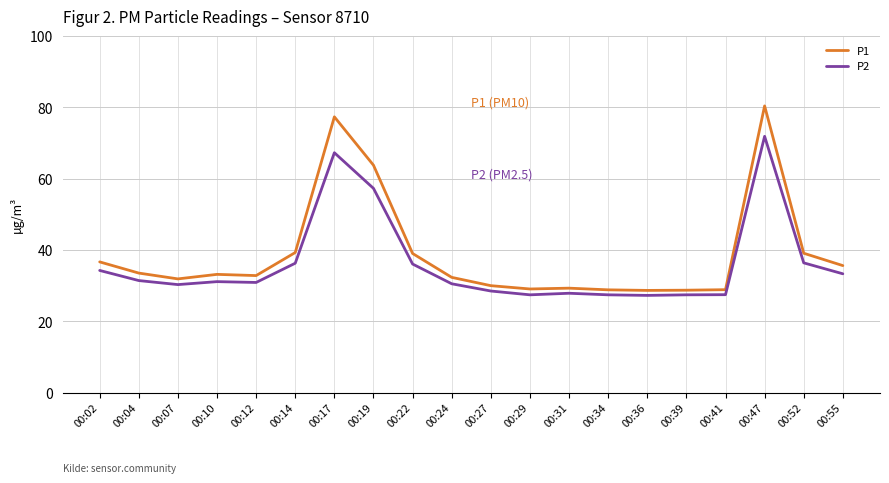

What is the lowest value of the P1 series?

28.7